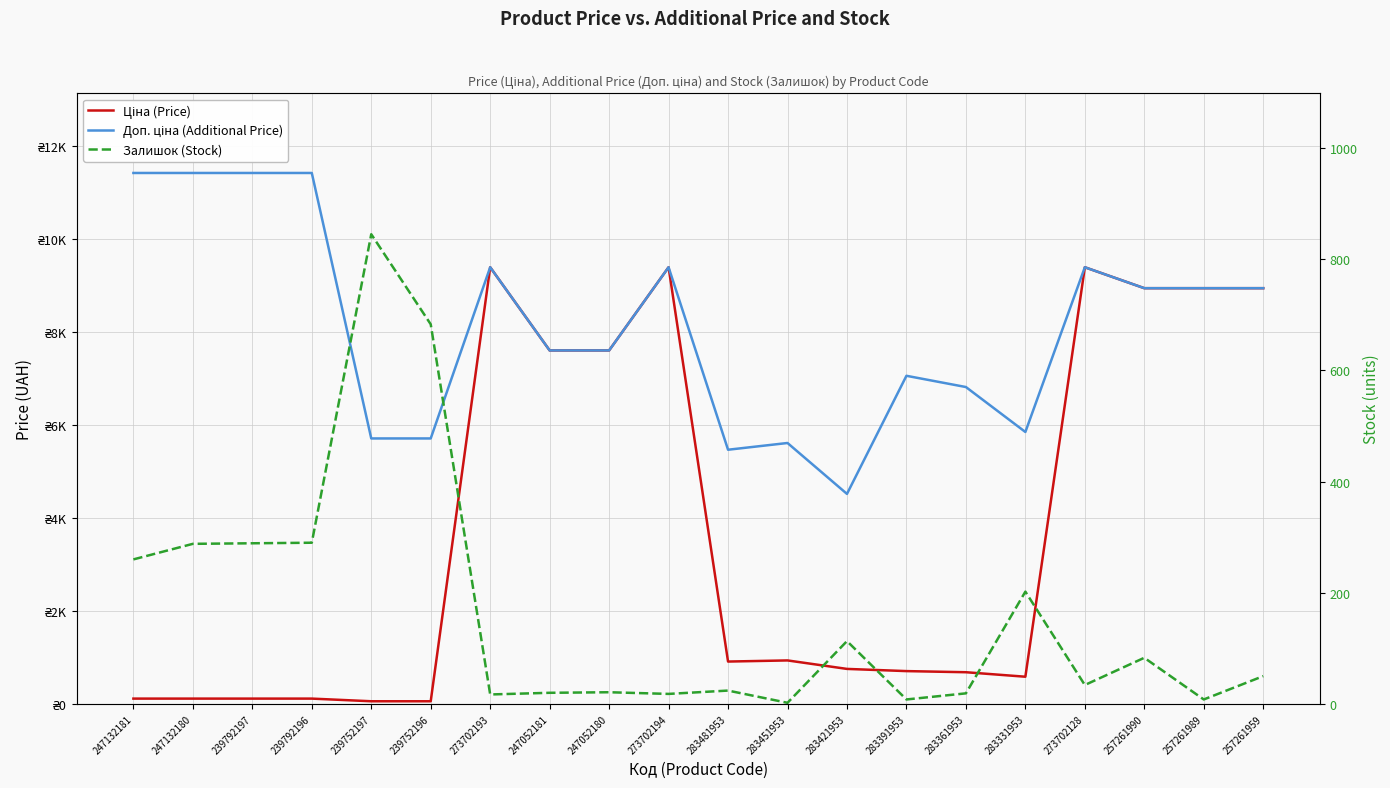

Rank the series by their average value, from highest to lowest.

Доп. ціна (Additional Price), Ціна (Price), Залишок (Stock)